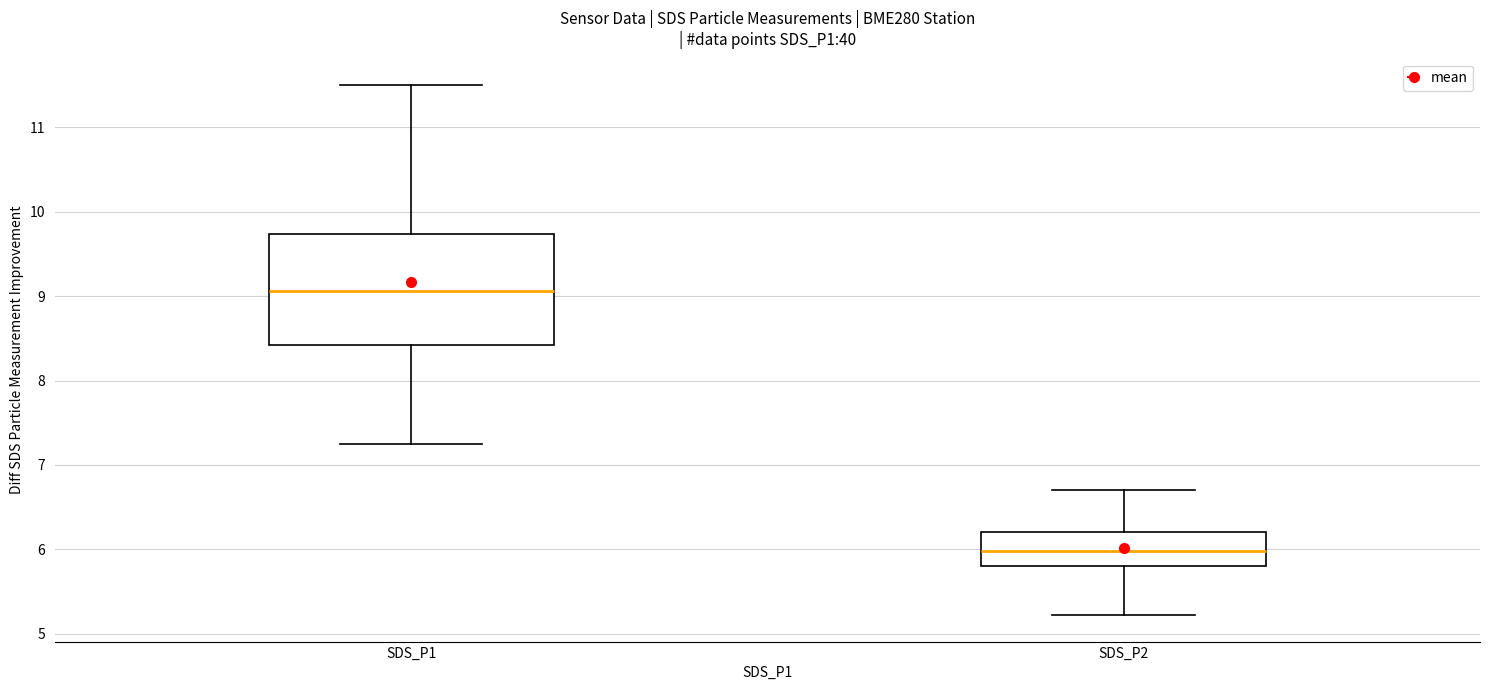

Where is the upper edge of the box for SDS_P1 on the y-axis? The values are not printed on the chart, so give them approximately, as read against the axis.

9.7